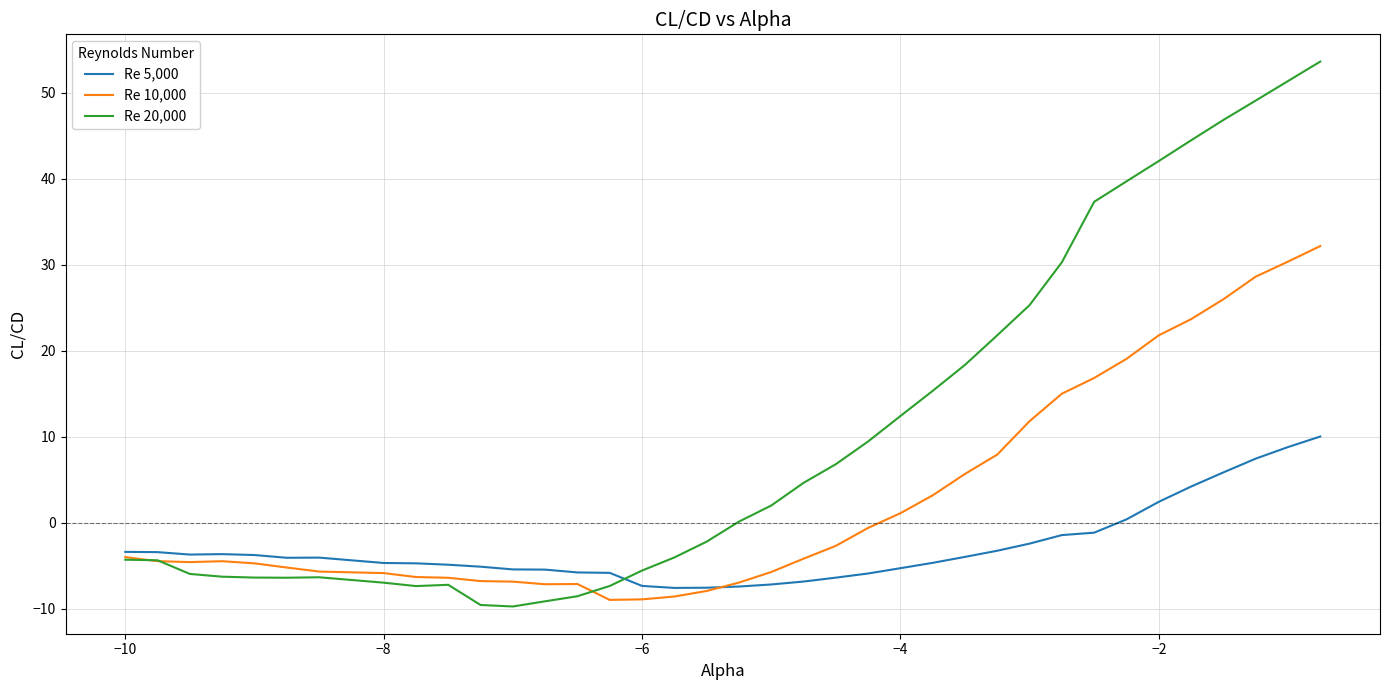

In Re 5,000, how many points are lower than both neighbors (excluding endpoints)?

3